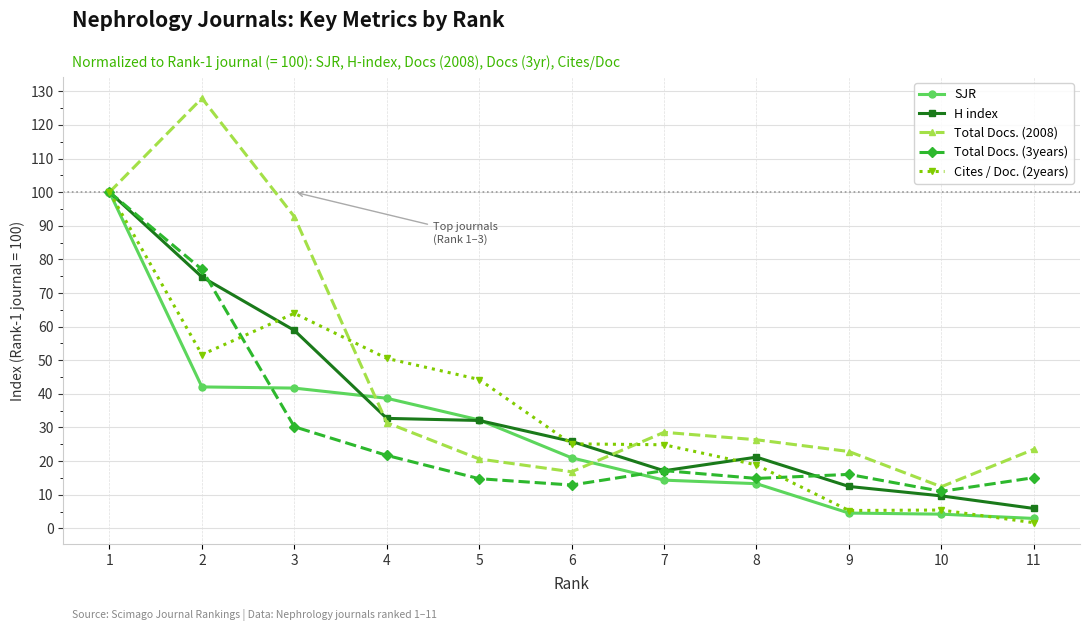

In Total Docs. (3years), how many points are lower than both neighbors (excluding endpoints)?

3